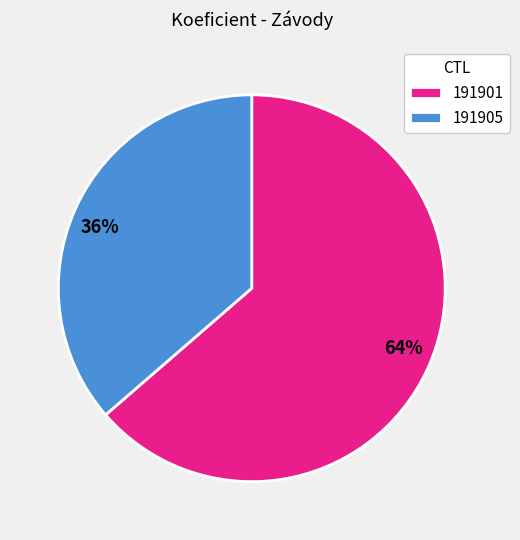

Rank the categories by value from lowest to highest.

191905, 191901